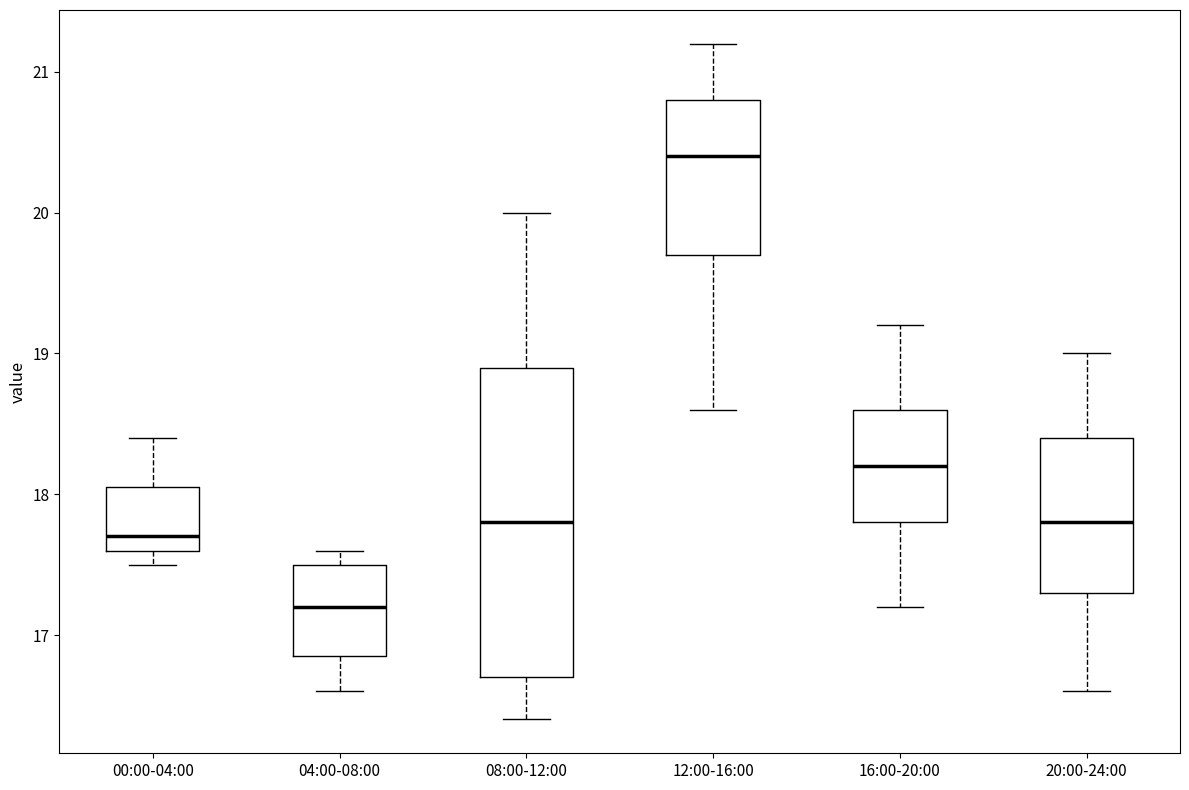

Comparing the boxes themselves (not the whiskers), which one is the tallest?

08:00-12:00